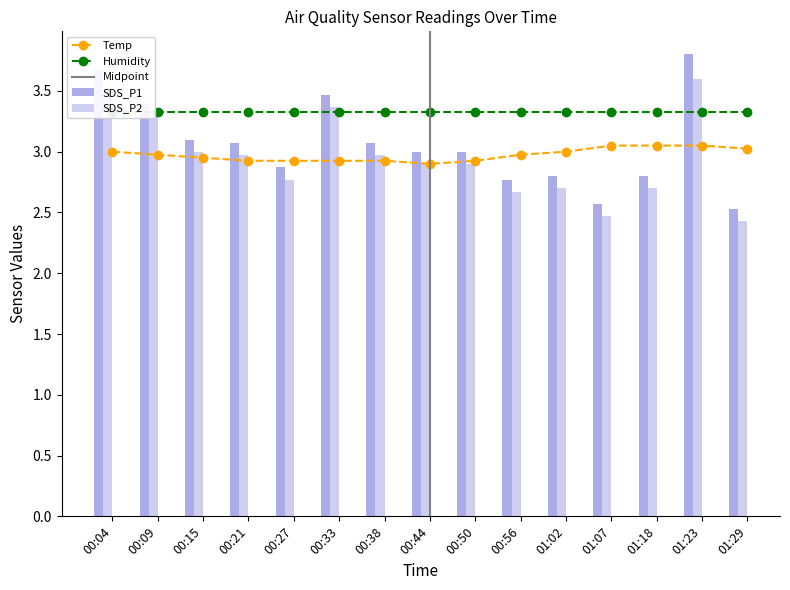

Is the value of SDS_P2 at 01:18 greater than the value of Temp at 00:27?

No